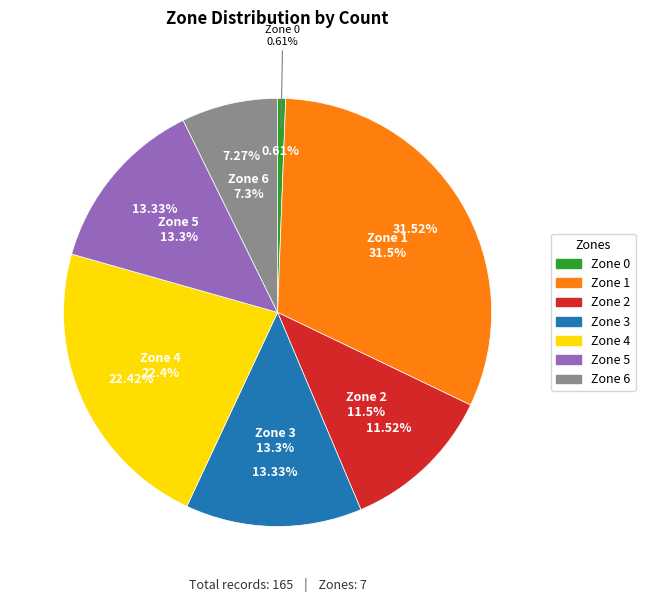

To the nearest percent, what percentage of the pie is 2?

12%